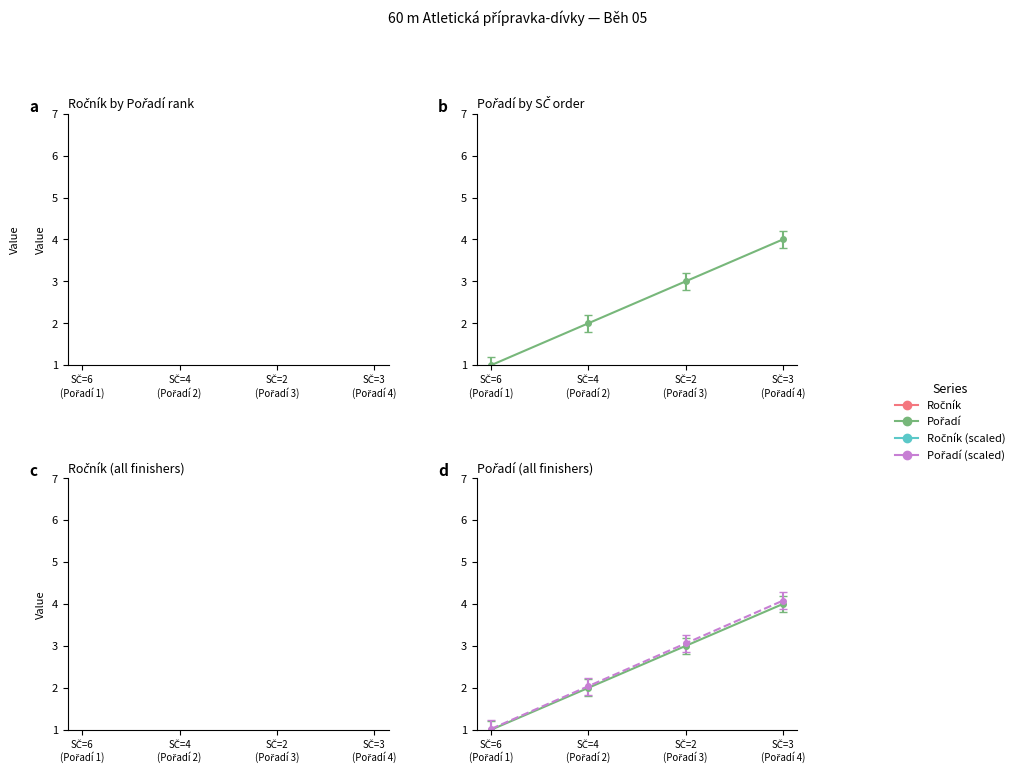

True or false: Pořadí and Ročník cross at least once.

False